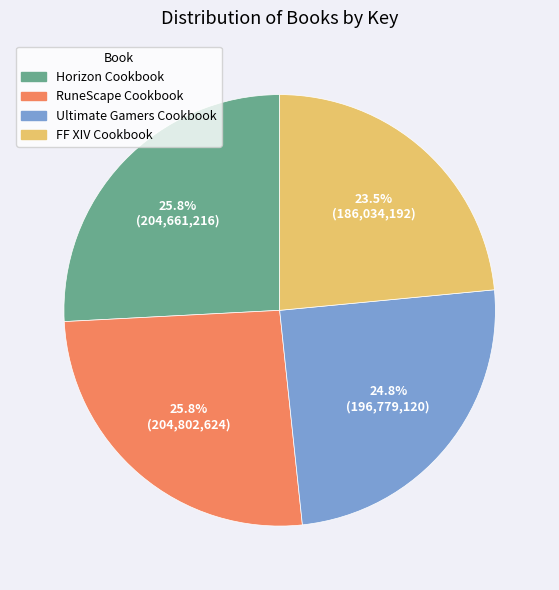

Is there any slice that represents more than half of the pie?

No